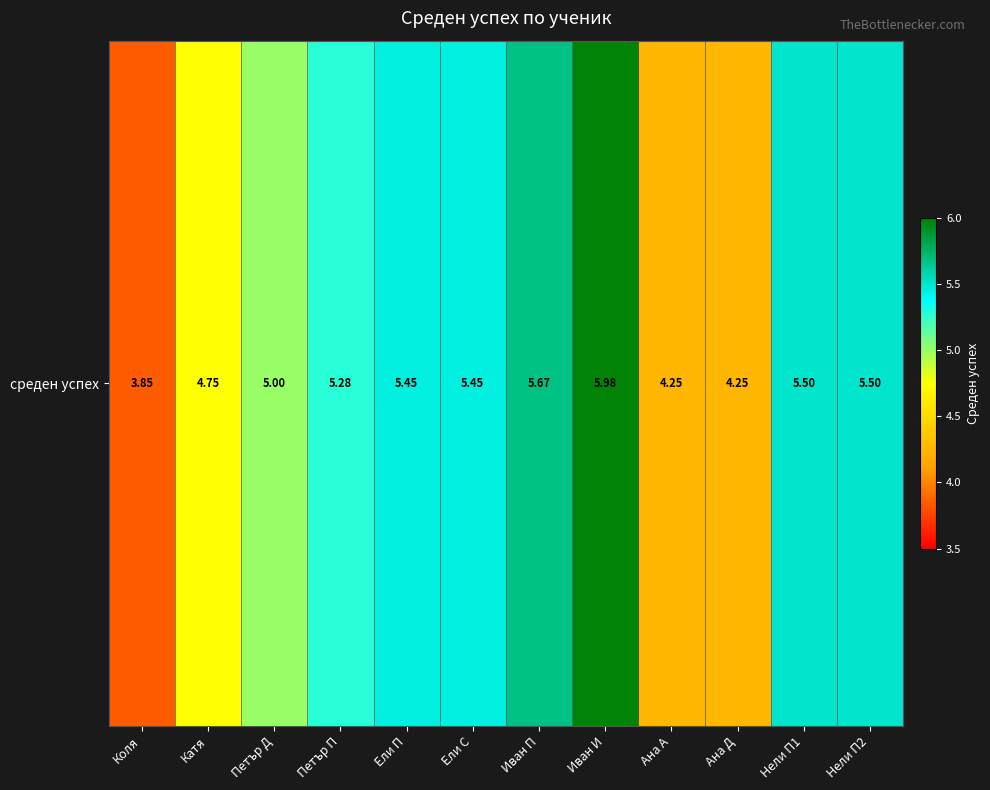

List the labels in order of value, largest first.

Иван И, Иван П, Нели П1, Нели П2, Ели П, Ели С, Петър П, Петър Д, Катя, Ана А, Ана Д, Коля